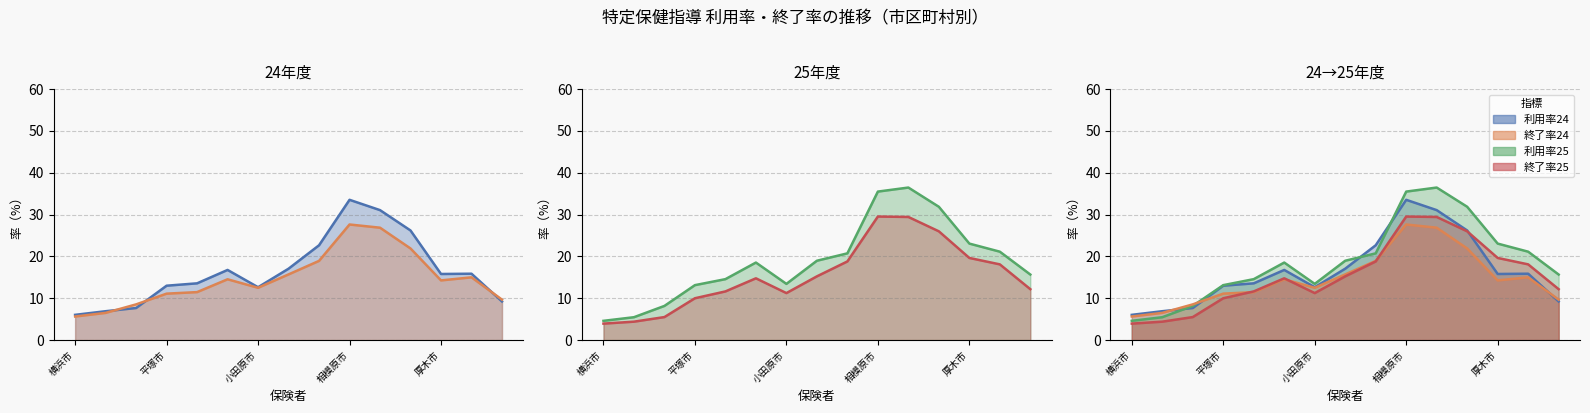

At how many categories does at least one series exceed 22?

5